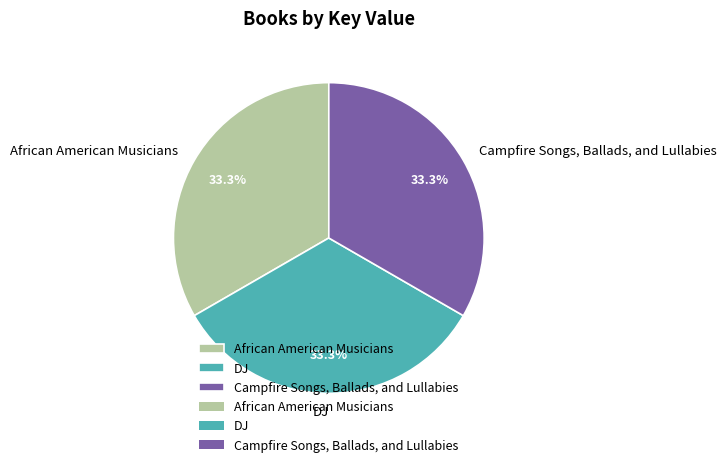

What is the ratio of the value at DJ to the value at Campfire Songs, Ballads, and Lullabies?

1.0